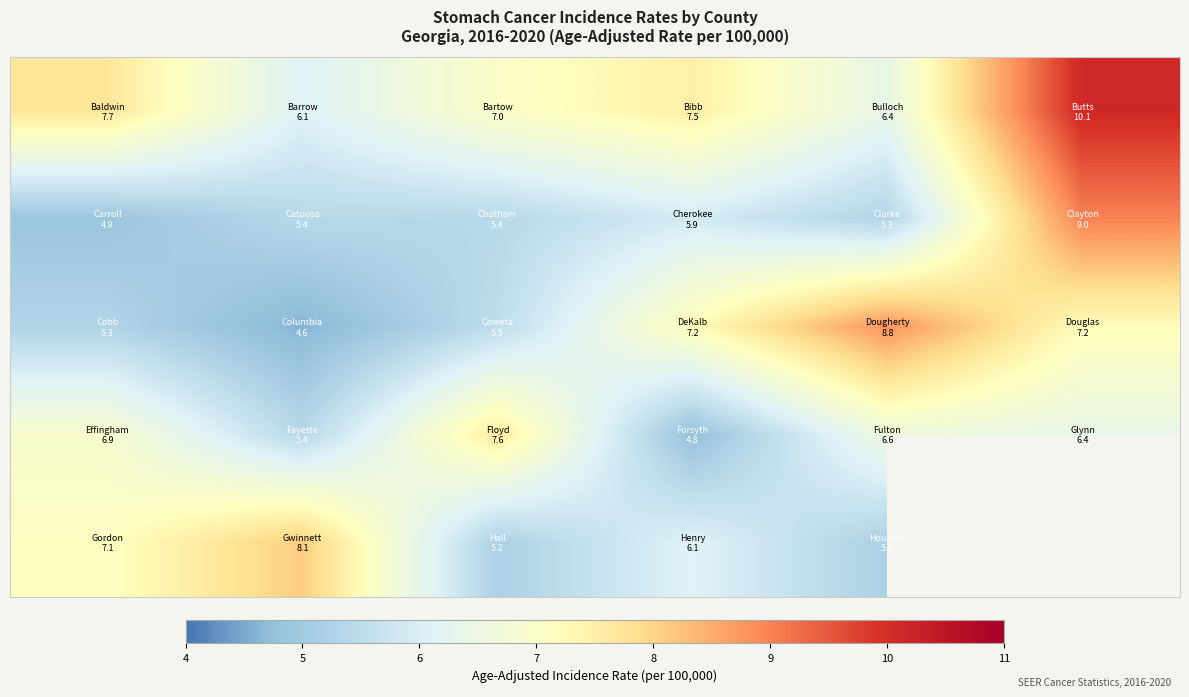

What is the greatest value displayed?

10.1